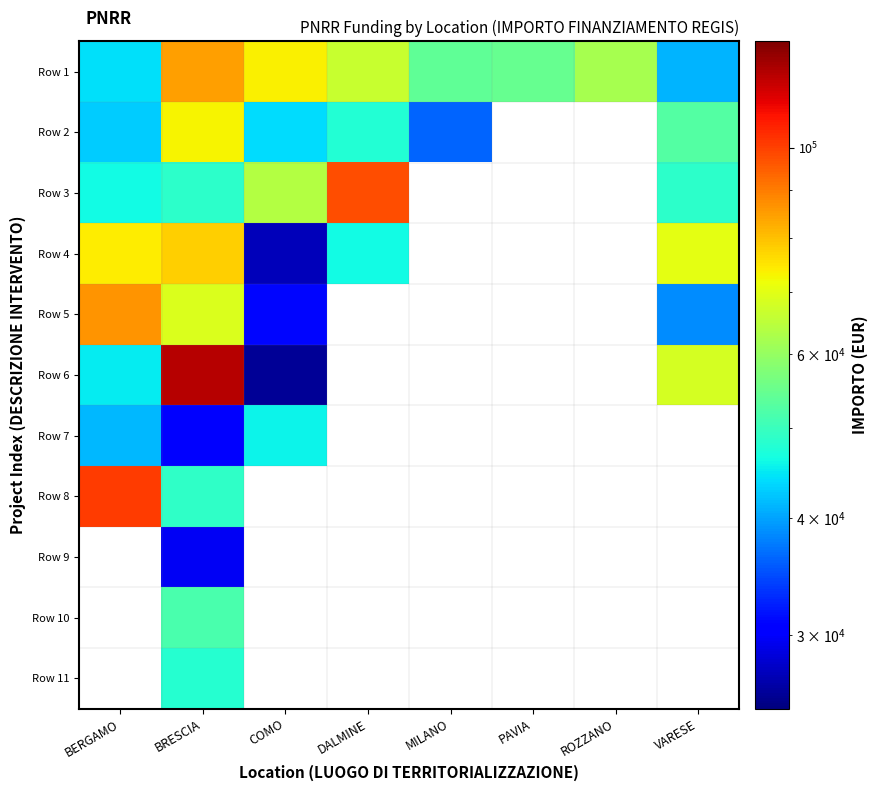

Reading right to left, what are all the values shown in this chart?

Row 1: VARESE=41196.6	ROZZANO=62062.4	PAVIA=54577.6	MILANO=54144.9	DALMINE=66393.6	COMO=73636.1	BRESCIA=84977.9	BERGAMO=44080.6
Row 2: VARESE=52455.4	ROZZANO=0.0	PAVIA=0.0	MILANO=36123.8	DALMINE=47794.5	COMO=44036.1	BRESCIA=73250.1	BERGAMO=42816.5
Row 3: VARESE=48646.7	ROZZANO=0.0	PAVIA=0.0	MILANO=0.0	DALMINE=97812.0	COMO=63747.5	BRESCIA=48776.3	BERGAMO=46312.5
Row 4: VARESE=70077.9	ROZZANO=0.0	PAVIA=0.0	MILANO=0.0	DALMINE=46386.6	COMO=27342.9	BRESCIA=77926.5	BERGAMO=73886.6
Row 5: VARESE=38513.5	ROZZANO=0.0	PAVIA=0.0	MILANO=0.0	DALMINE=0.0	COMO=30978.2	BRESCIA=68925.6	BERGAMO=86371.0
Row 6: VARESE=68180.1	ROZZANO=0.0	PAVIA=0.0	MILANO=0.0	DALMINE=0.0	COMO=25842.4	BRESCIA=119783.4	BERGAMO=44978.7
Row 7: VARESE=0.0	ROZZANO=0.0	PAVIA=0.0	MILANO=0.0	DALMINE=0.0	COMO=45553.7	BRESCIA=30558.8	BERGAMO=41496.0
Row 8: VARESE=0.0	ROZZANO=0.0	PAVIA=0.0	MILANO=0.0	DALMINE=0.0	COMO=0.0	BRESCIA=48957.9	BERGAMO=100847.1
Row 9: VARESE=0.0	ROZZANO=0.0	PAVIA=0.0	MILANO=0.0	DALMINE=0.0	COMO=0.0	BRESCIA=29640.7	BERGAMO=0.0
Row 10: VARESE=0.0	ROZZANO=0.0	PAVIA=0.0	MILANO=0.0	DALMINE=0.0	COMO=0.0	BRESCIA=51504.7	BERGAMO=0.0
Row 11: VARESE=0.0	ROZZANO=0.0	PAVIA=0.0	MILANO=0.0	DALMINE=0.0	COMO=0.0	BRESCIA=48200.6	BERGAMO=0.0